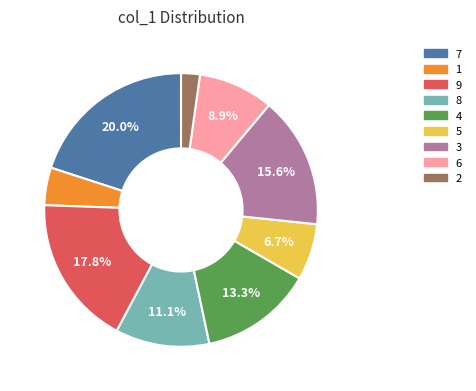

Rank the categories by value from highest to lowest.

7, 9, 3, 4, 8, 6, 5, 1, 2